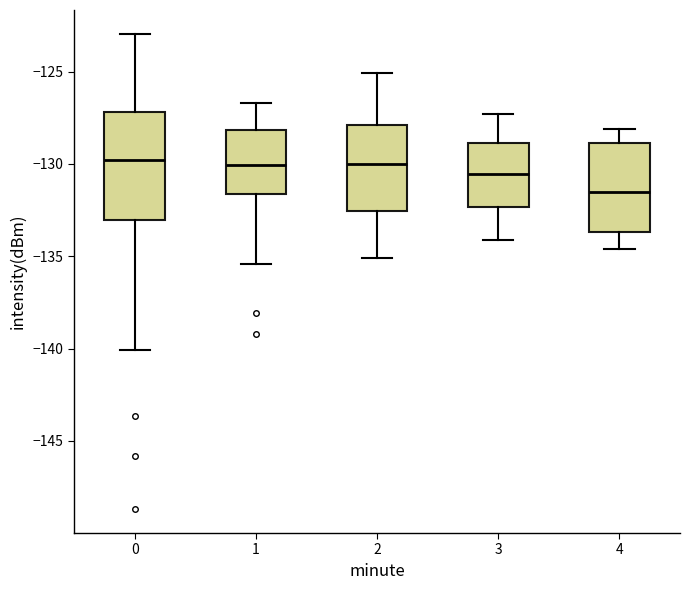

Where does the lower whisker of the box at x = 1 end on the y-axis? The values are not printed on the chart, so give them approximately, as read against the axis.

-135.5